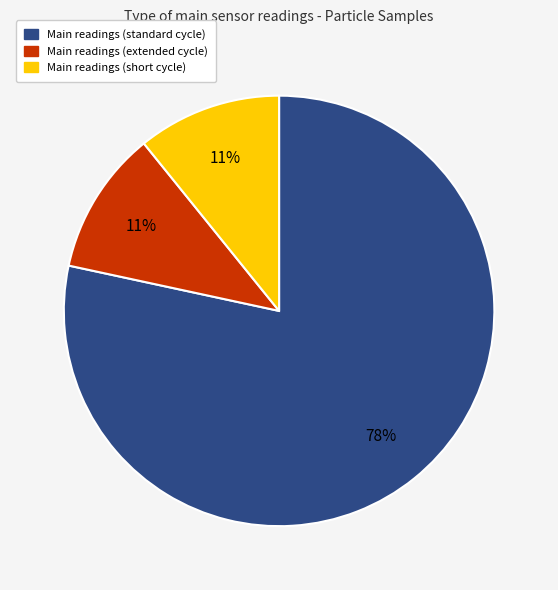

To the nearest percent, what is the average slice percentage?

33%